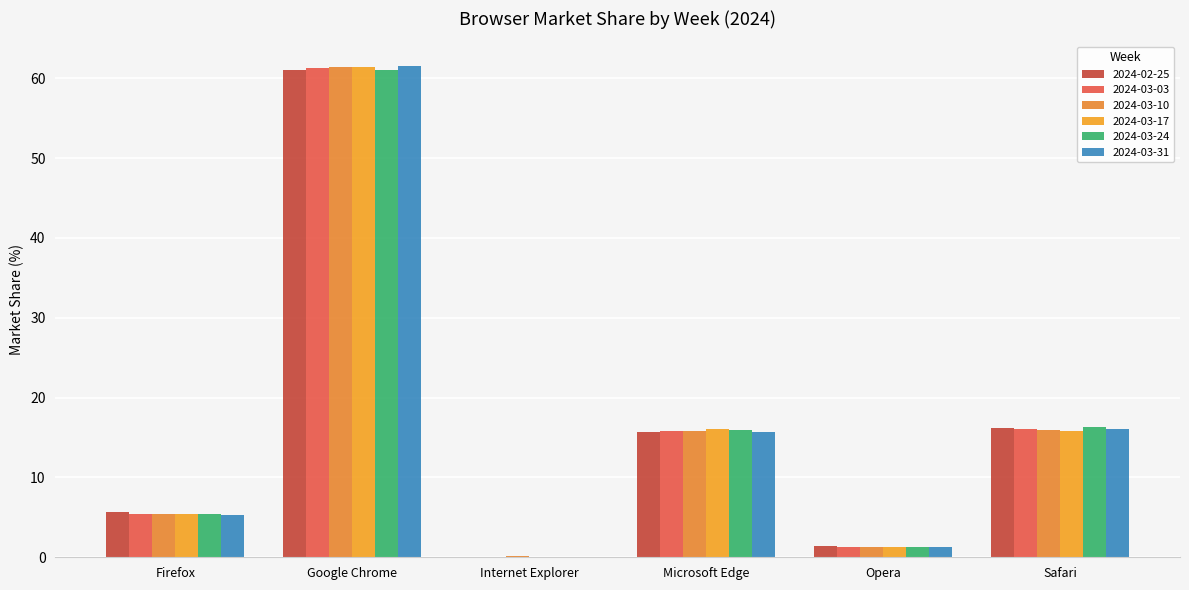

Which series changed the most between Firefox and Opera?

2024-02-25